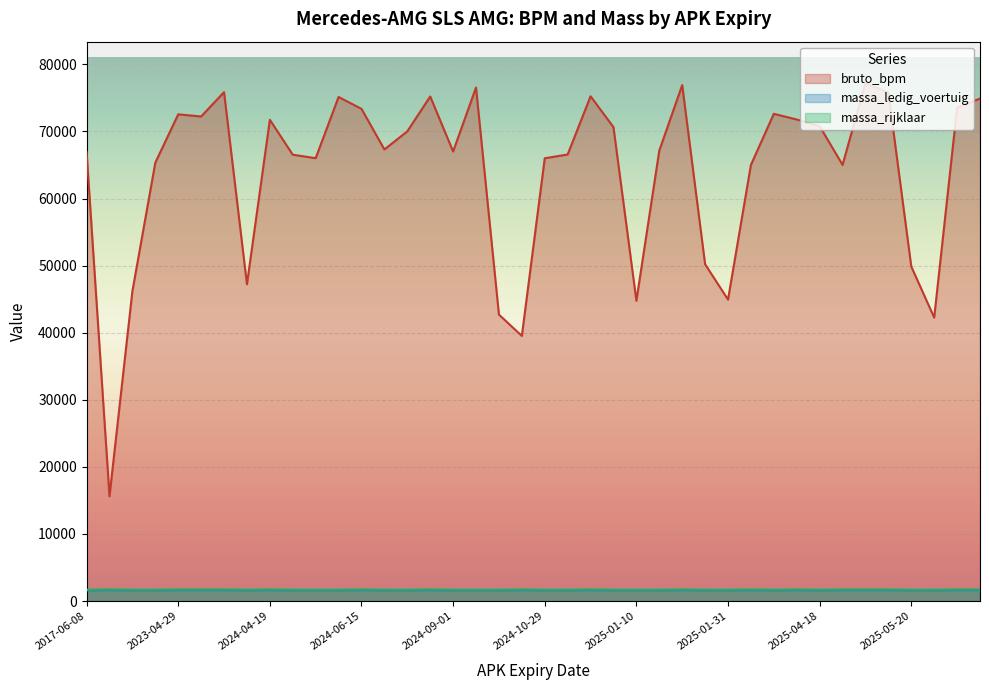

At which category is the sum across all series the highest?

20250512